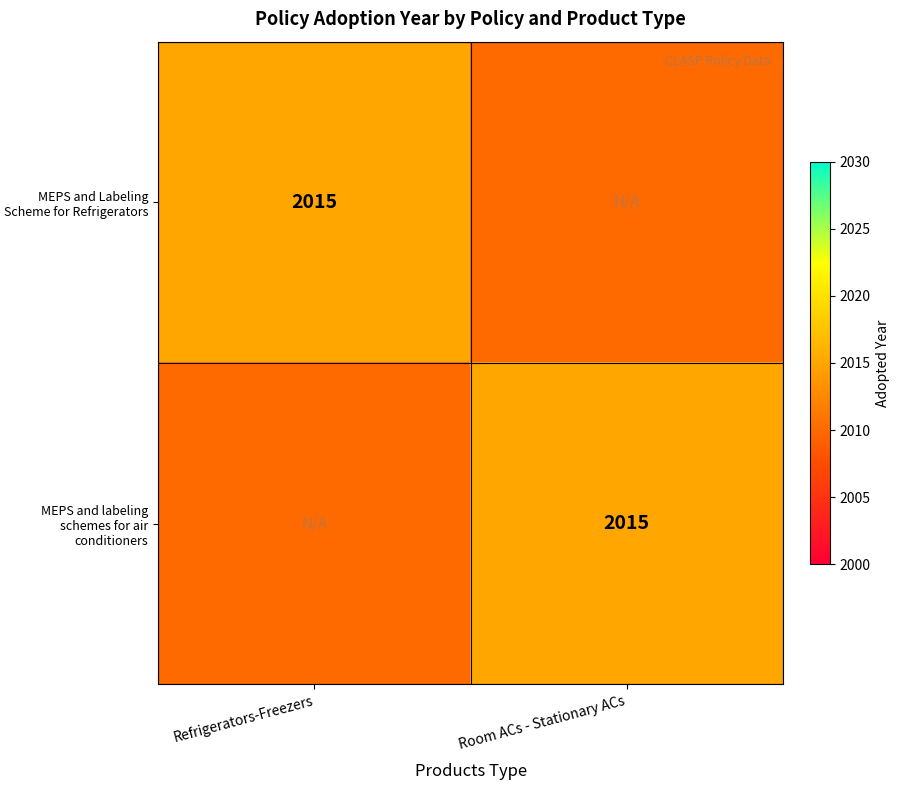

The MEPS and labeling schemes for air conditioners series shows 2015 at Room ACs - Stationary ACs. True or false?

True